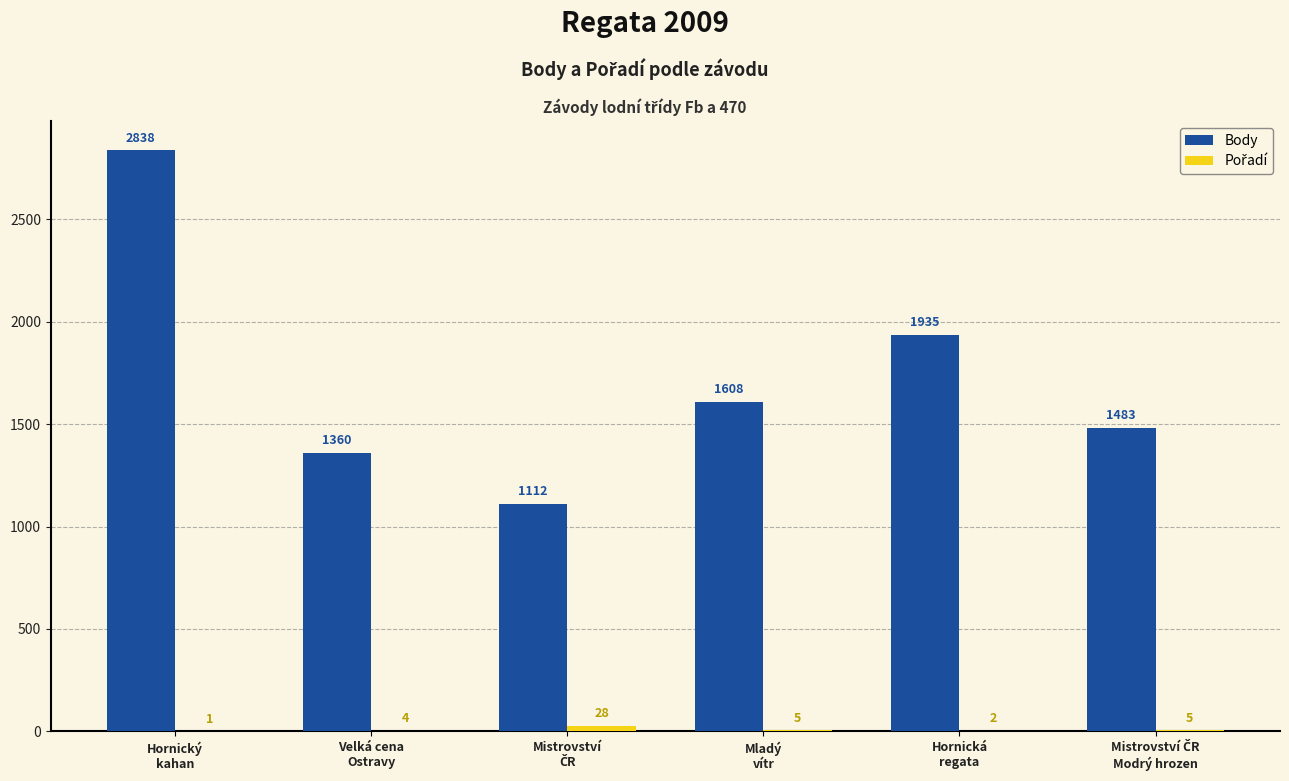

What is the sum of all Body values?

10336